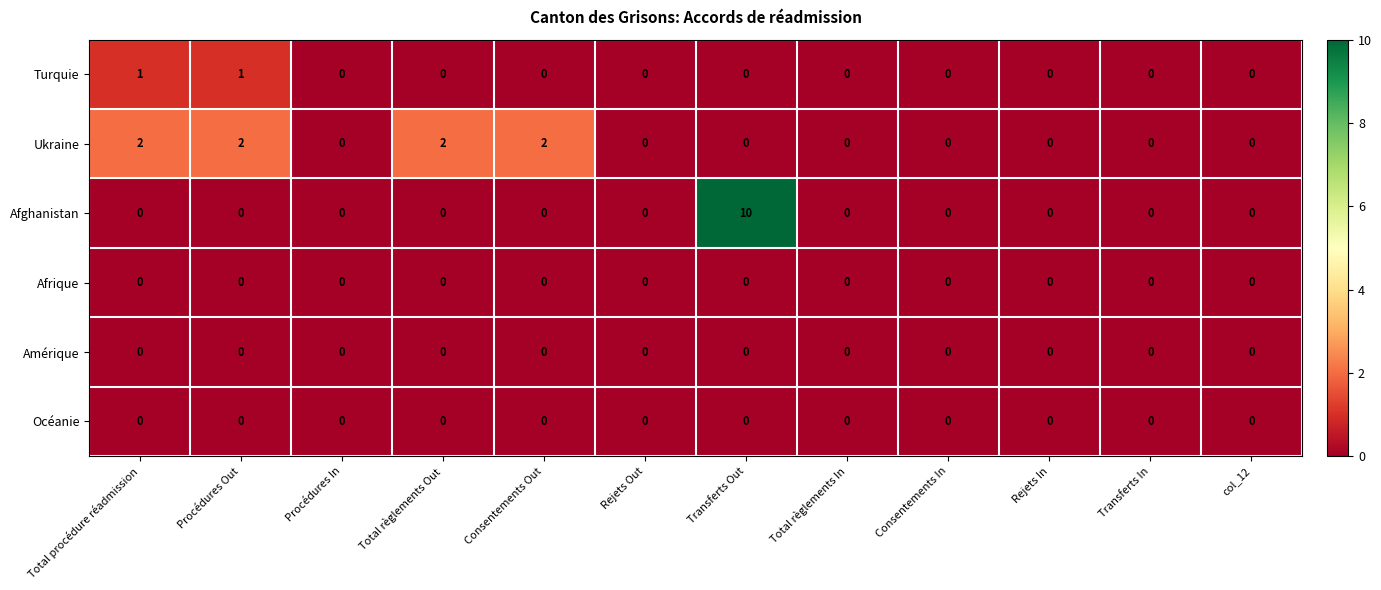

How many categories are shown in the chart?

12